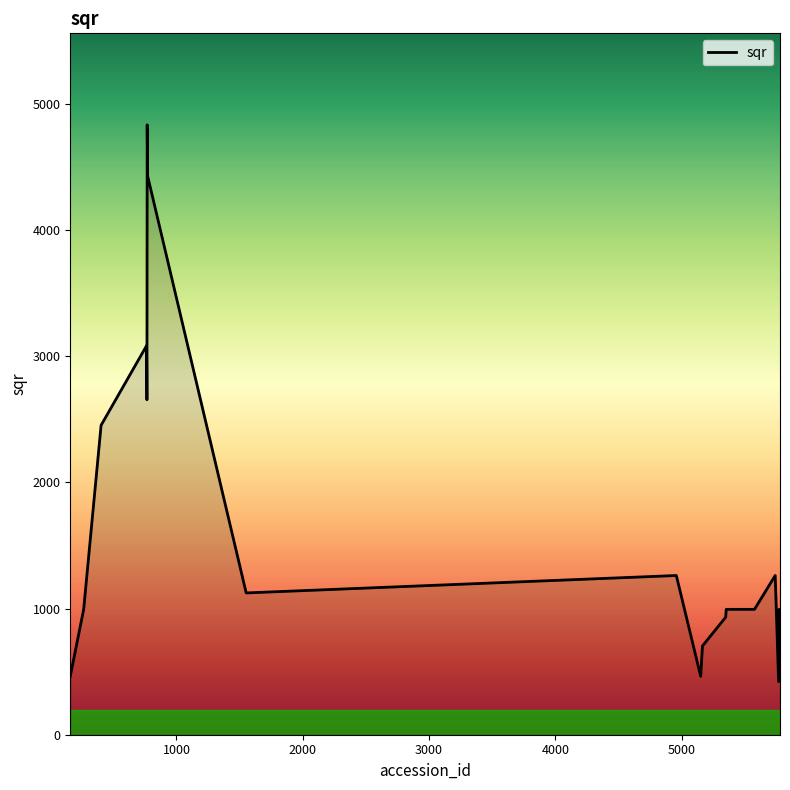

Reading right to left, transcribe all the data shown in this chart.

871.4	993.5	421.0	1261.6	993.5	993.5	993.5	931.4	703.3	463.1	1261.6	1123.5	4424.8	4832.9	2654.2	2864.3	3082.4	2452.2	993.5	463.1